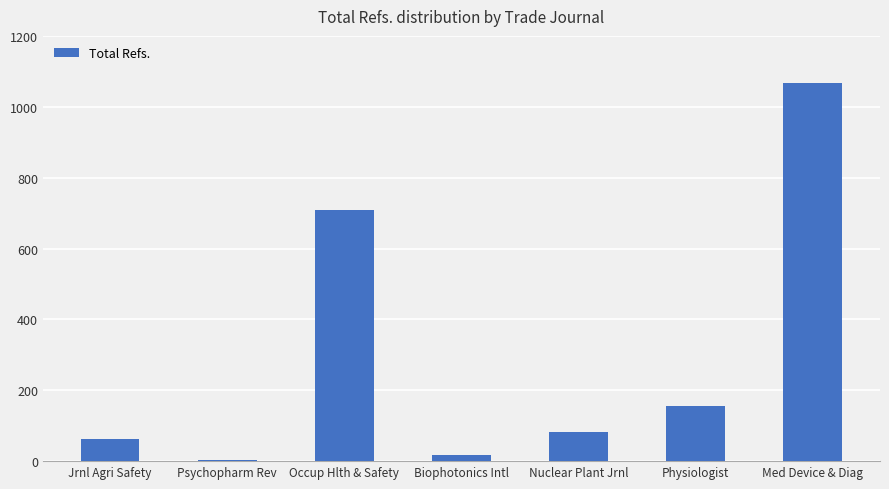

Approximately how many times larger is the value at Physiologist compared to Nuclear Plant Jrnl?

1.9